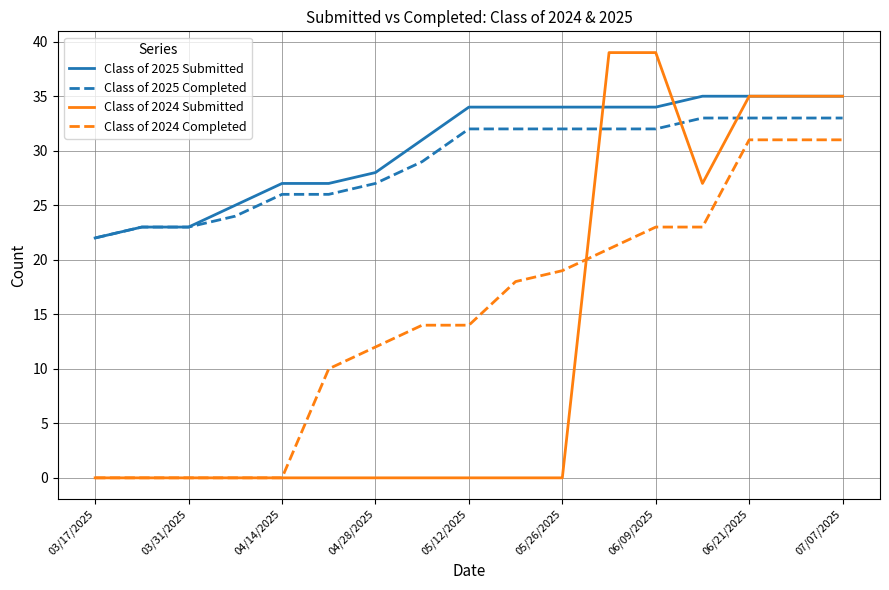

Count the number of categories in the chart.

17